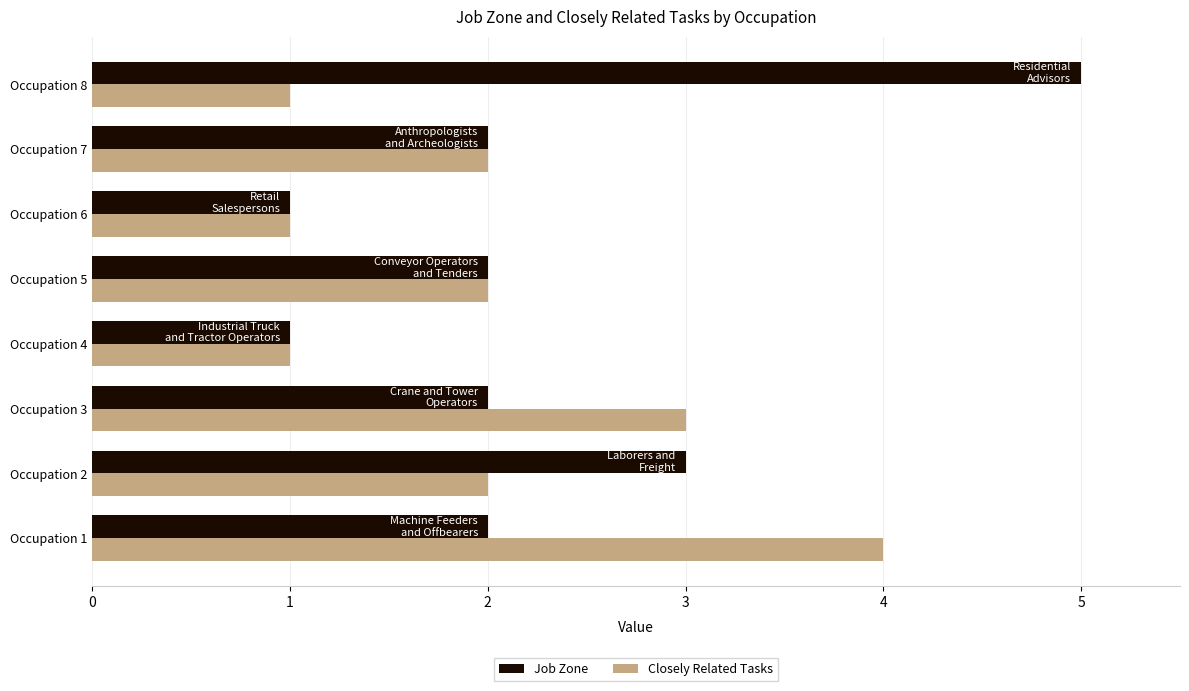

What is the total value across all series at Occupation 7?

4